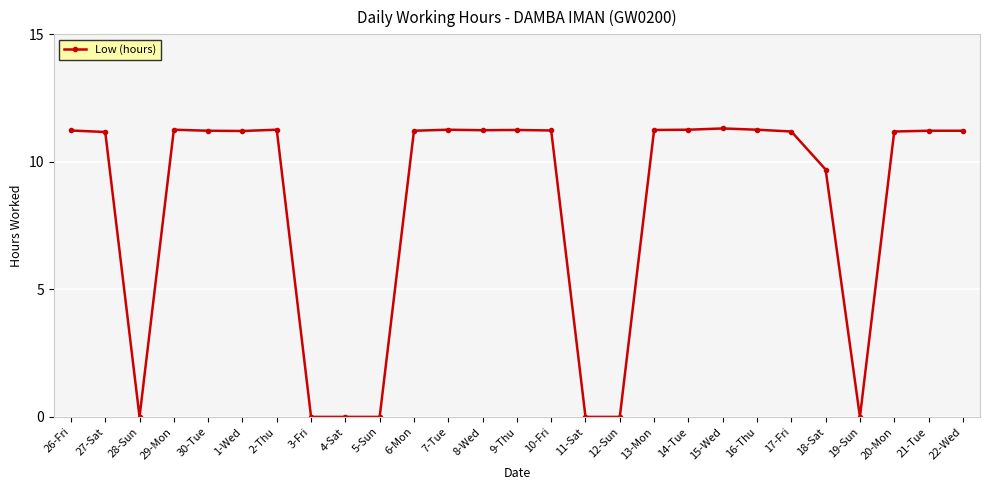

What is the change in value from 28-Sun to 14-Tue?

+11.3